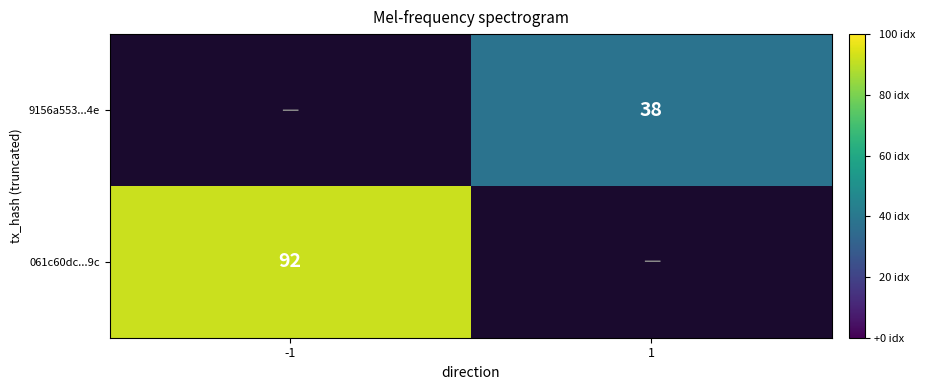

Which category has the highest value across all series?

-1